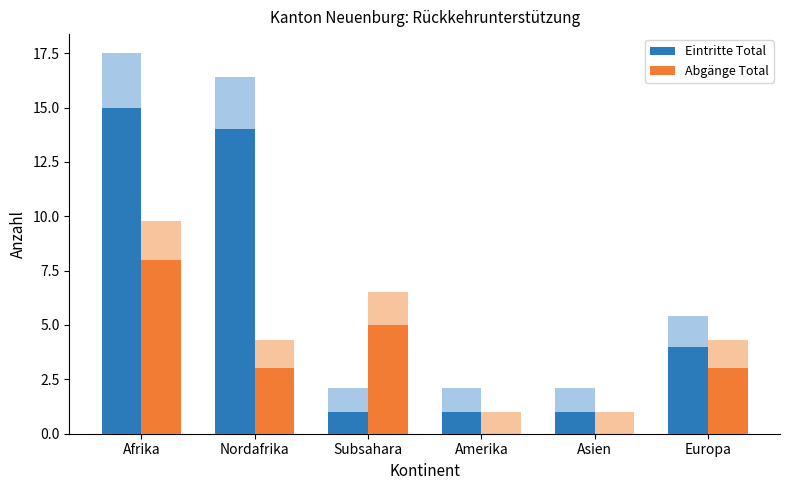

How many bars are there in total?

12